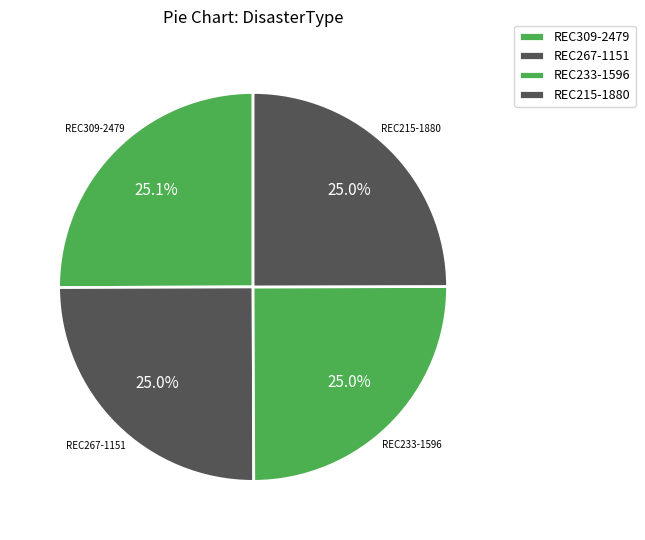

Is there a majority slice in this chart?

No